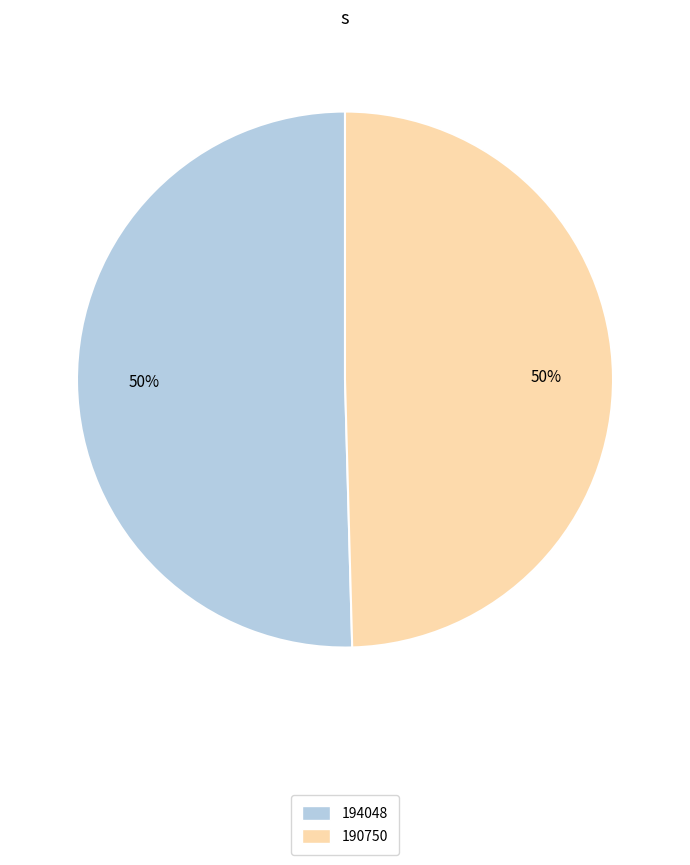

To the nearest percent, what percentage of the pie is 194048?

50%